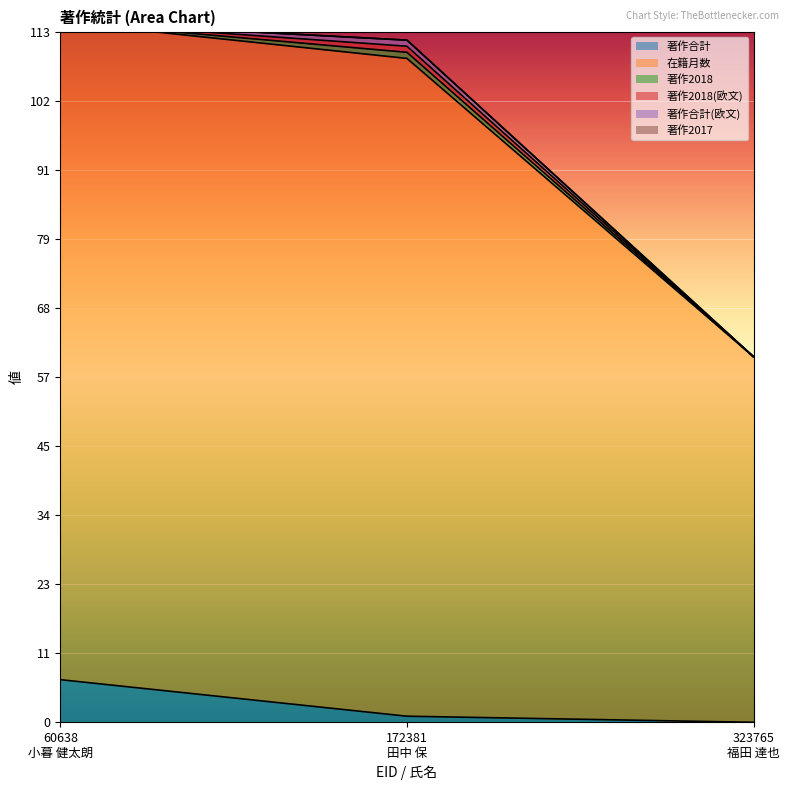

At 60638
小暮 健太朗, list the series in order from largest to smallest.

在籍月数, 著作合計, 著作2018, 著作2018(欧文), 著作合計(欧文), 著作2017